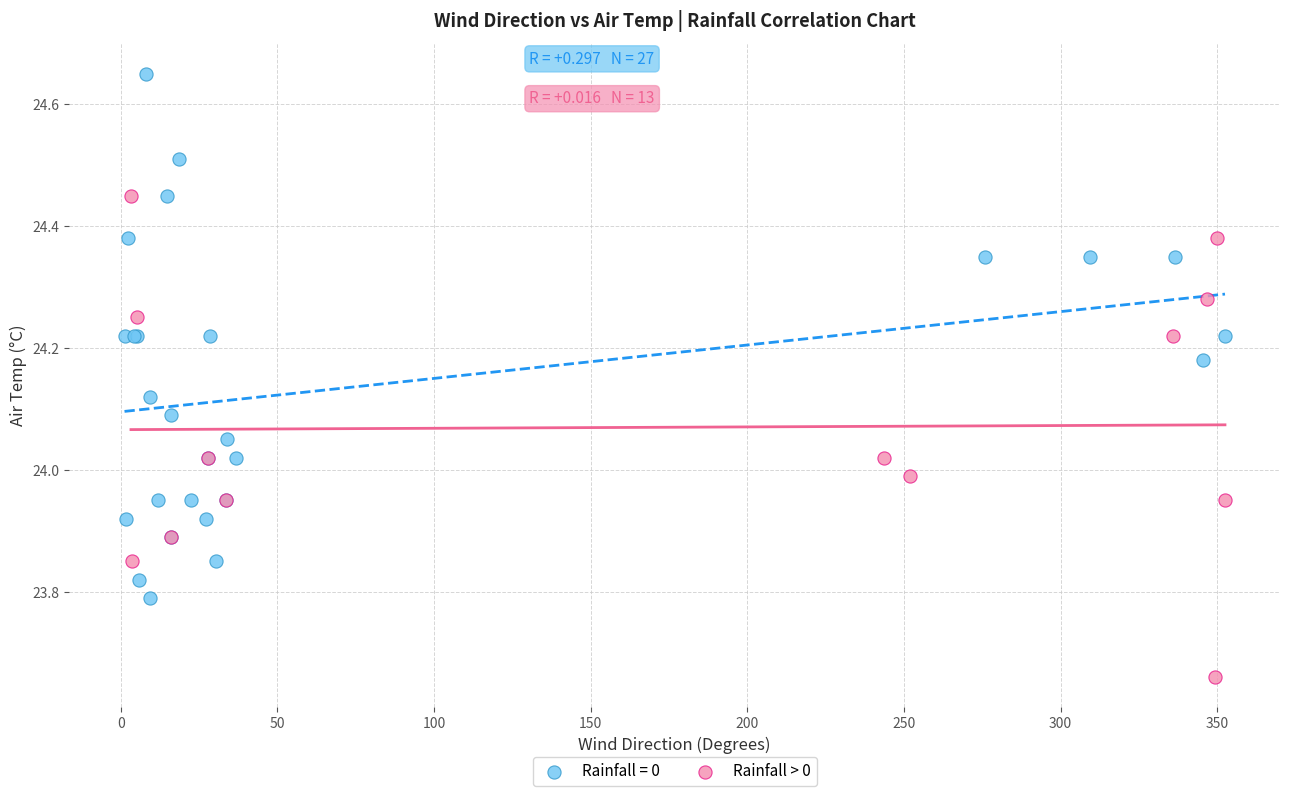

Which series contains the lowest Y value?

Rainfall > 0